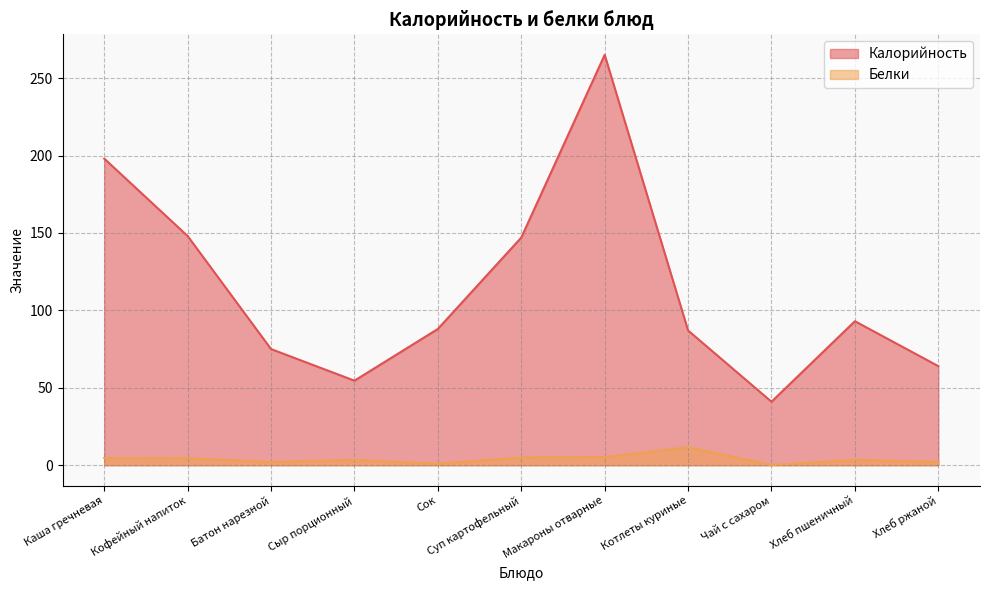

True or false: Калорийность and Белки cross at least once.

False